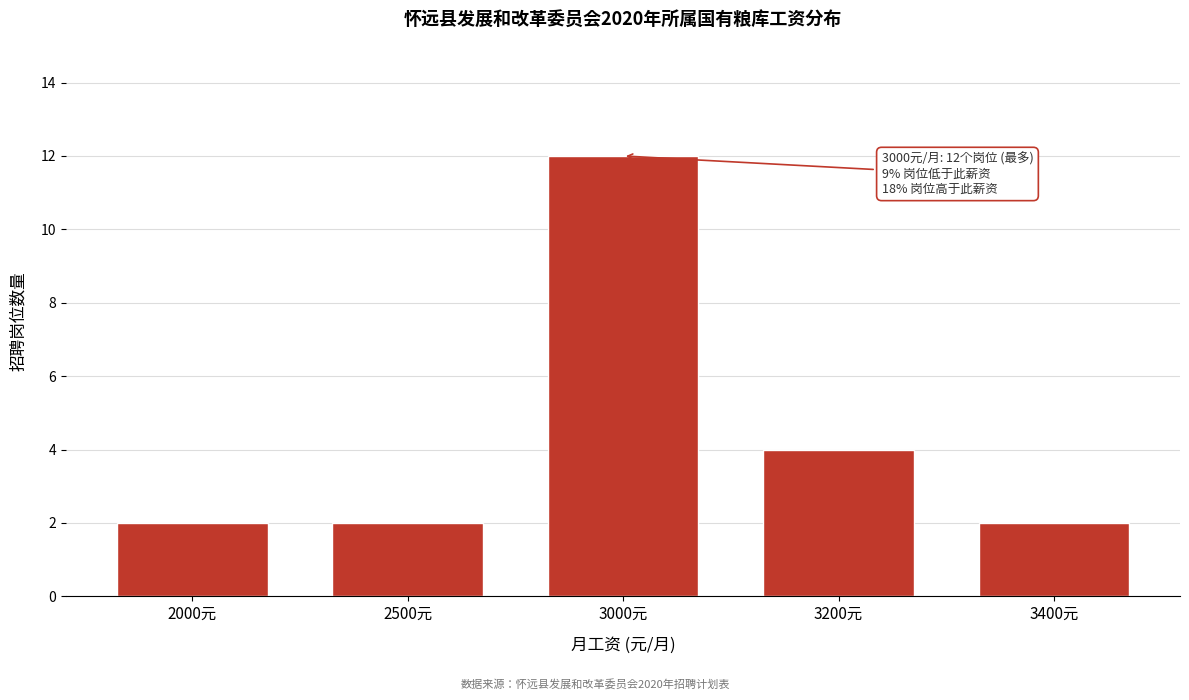

Reading left to right, what are all the values shown in this chart?

2	2	12	4	2